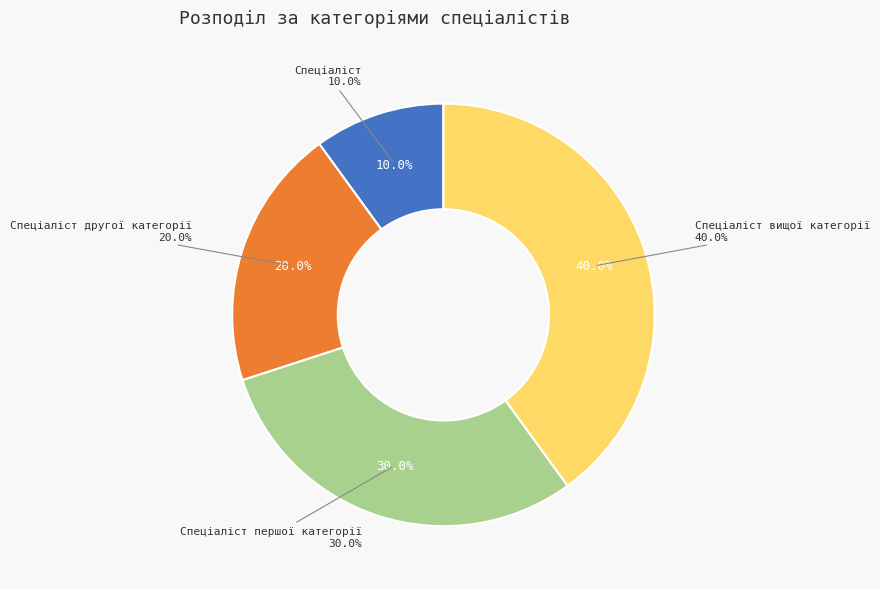

How many segments does this pie chart have?

4